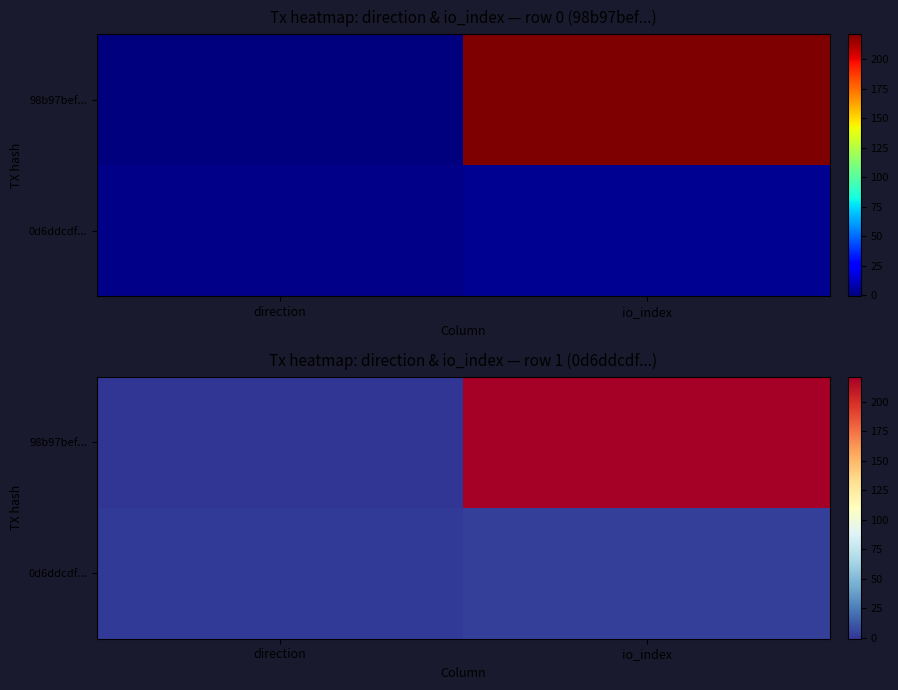

Where is 98b97bef... nearest to the value 110?

direction